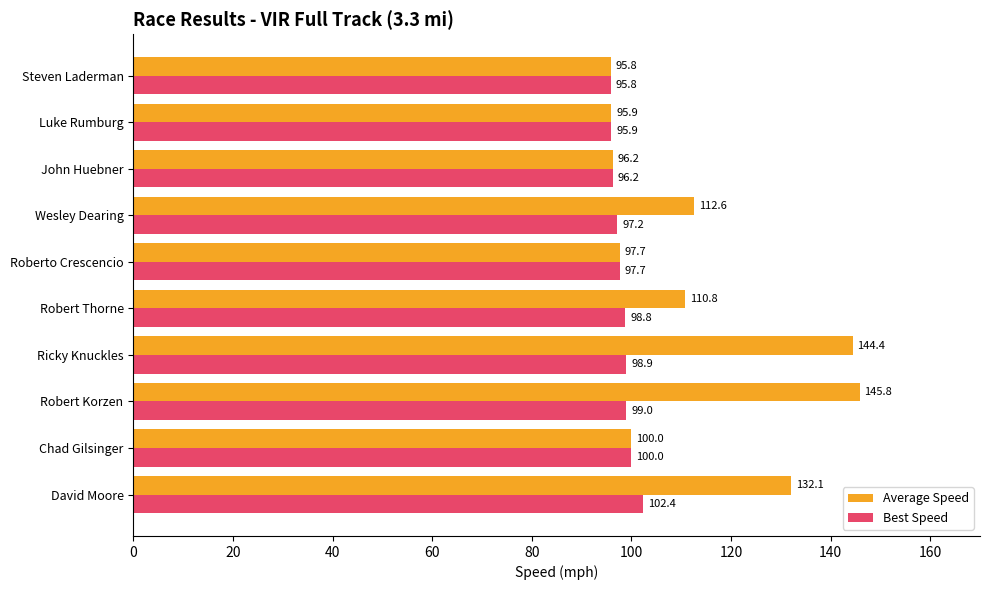

Where is Average Speed nearest to the value 120?

Wesley Dearing